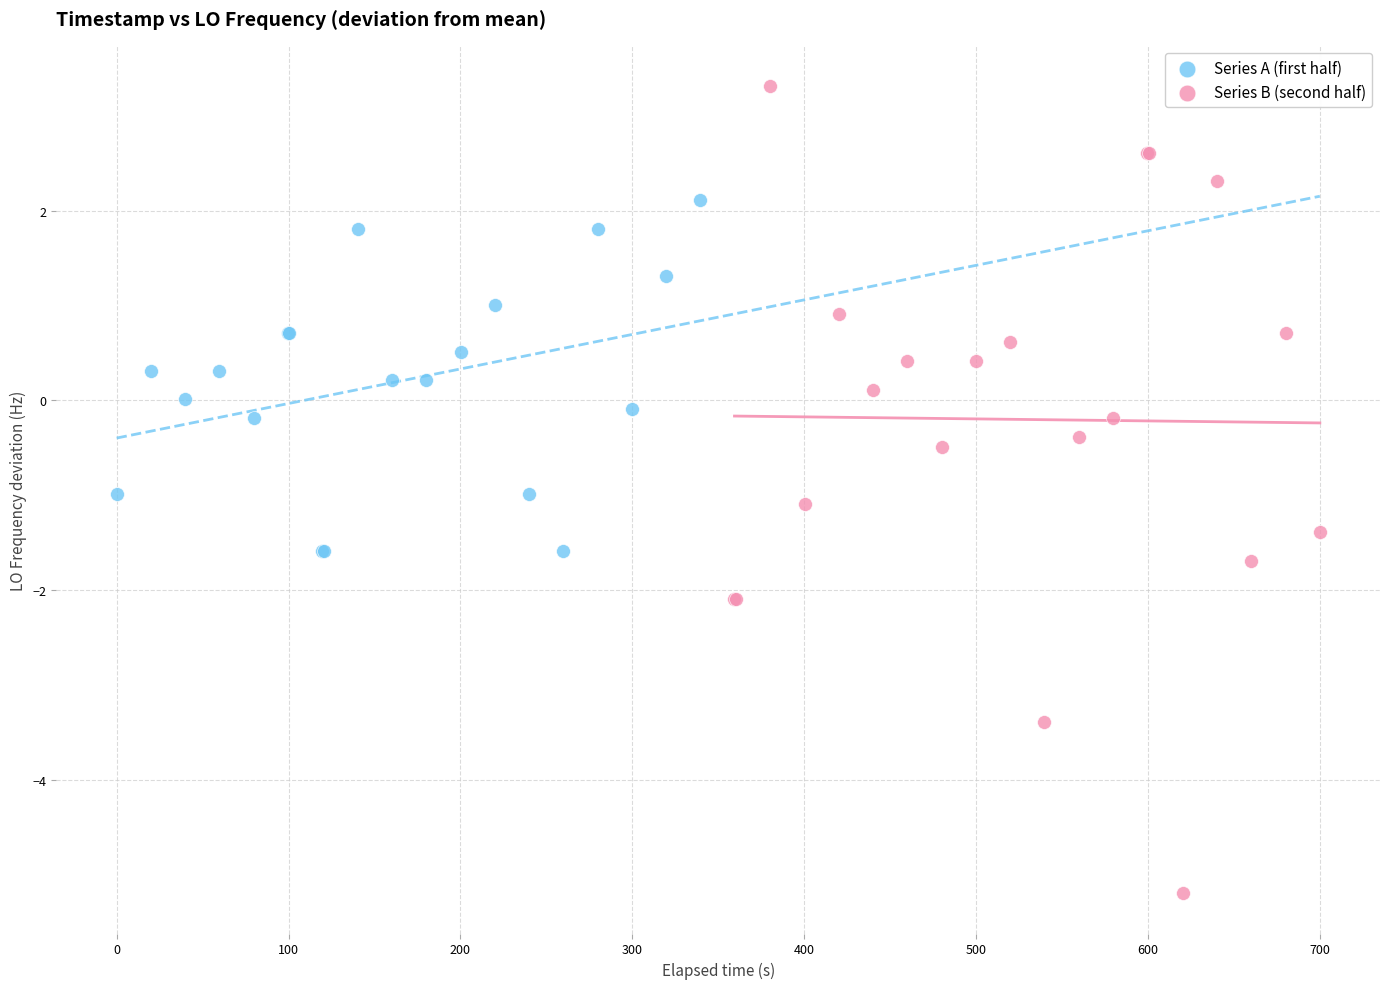

Which series has the largest Y range (max minus min)?

Series B (second half)